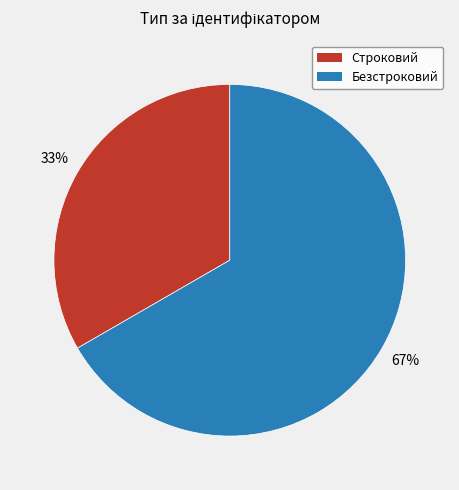

Does any single category account for the majority?

Yes